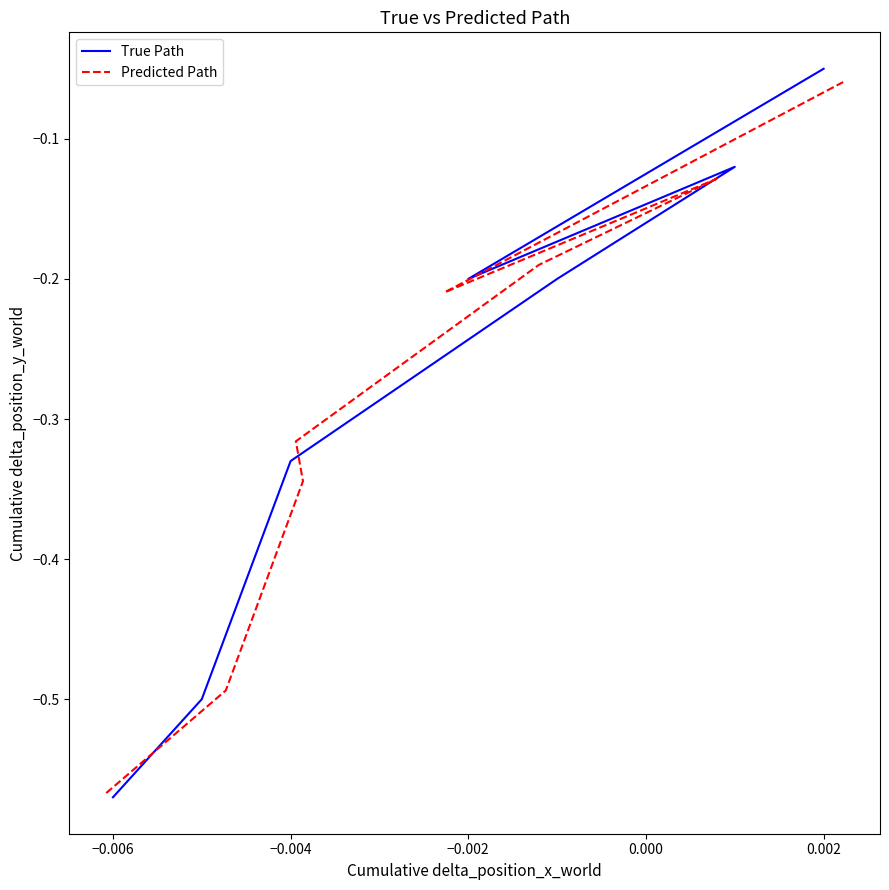

Reading left to right, extract all data points from this chart.

True Path: -0.6	-0.5	-0.3	-0.3	-0.2	-0.1	-0.2	-0.1
Predicted Path: -0.6	-0.5	-0.3	-0.3	-0.2	-0.1	-0.2	-0.1